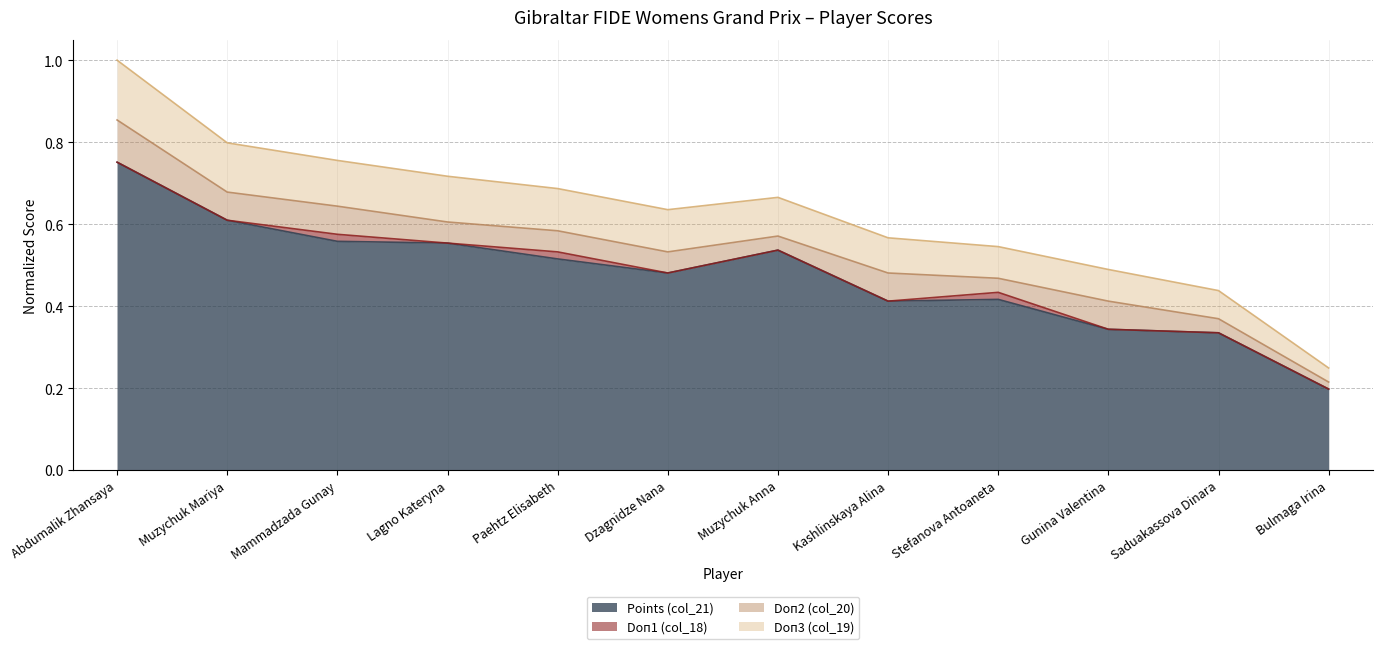

How many Doп3 (col_19) values are between 0 and 1?

12